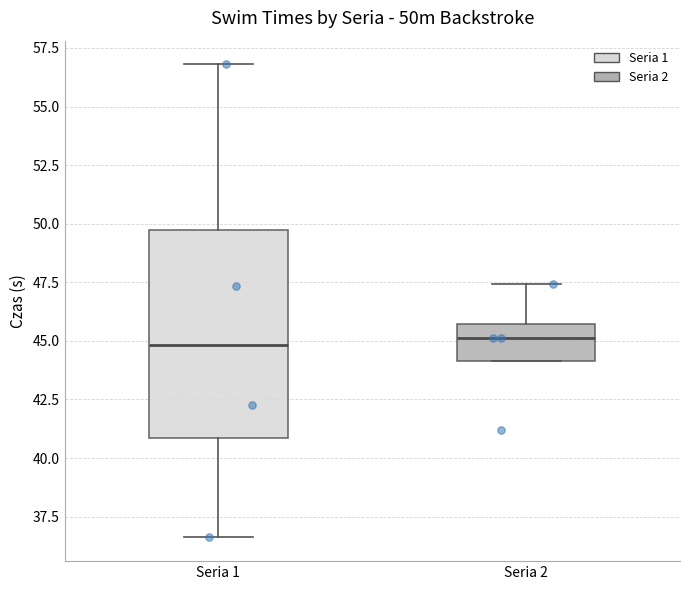

Reading left to right, transcribe this box plot: for each box, give where its median line is, the range the box spans, and where its two whiskers end, as read against the y-axis. The values are not printed on the chart, so give them approximately, as read against the axis.

Seria 1: median 45.0, box 41.0 to 49.5, whiskers 36.5 to 57.0
Seria 2: median 45.0, box 44.0 to 45.5, whiskers 44.0 to 47.5